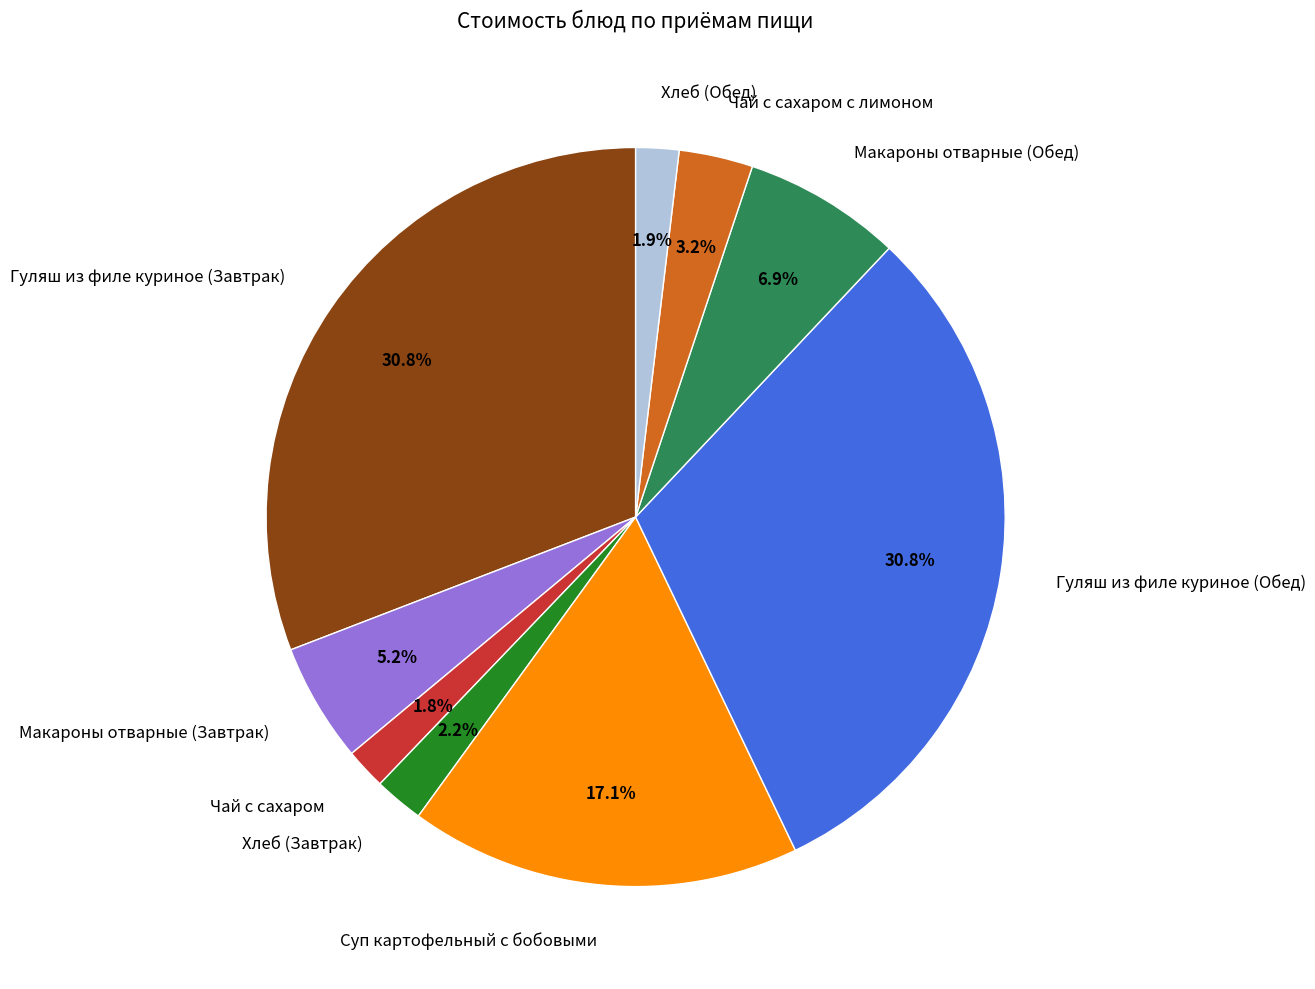

Is it true that Макароны отварные (Завтрак) is 5% of the pie?

True